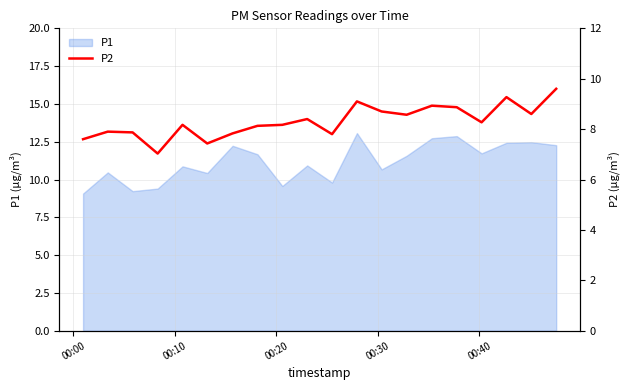

What is the smallest value displayed?

7.0